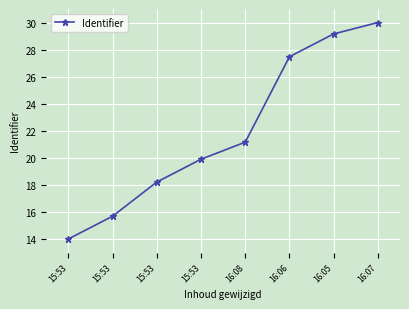

How many lines are shown in the chart?

1